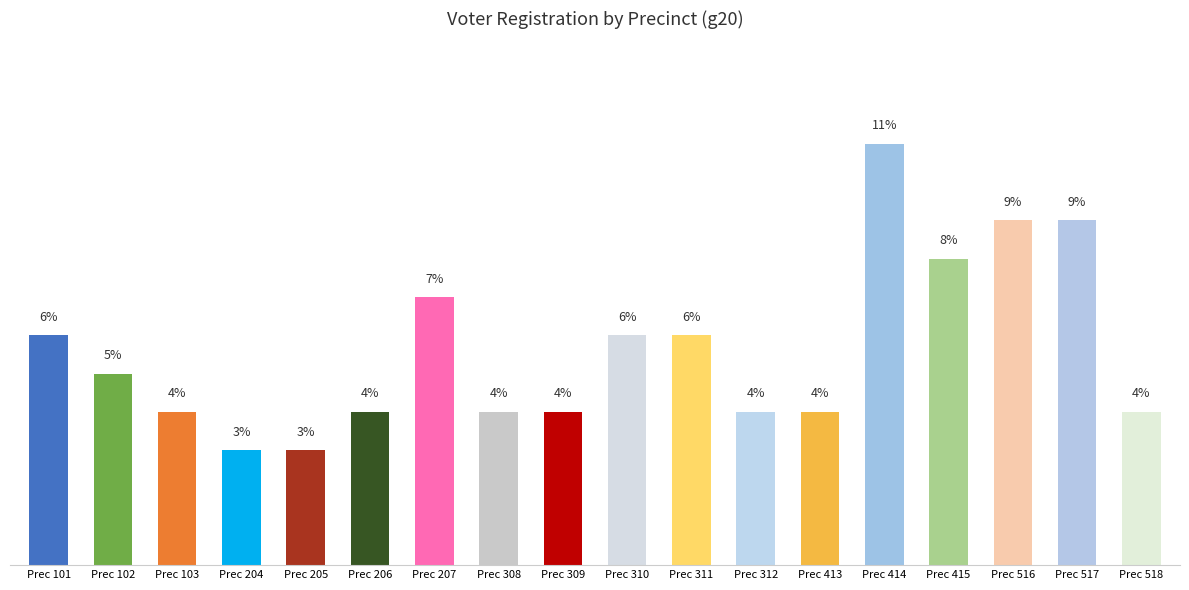

At which label does the data first exceed 5?

Prec 101